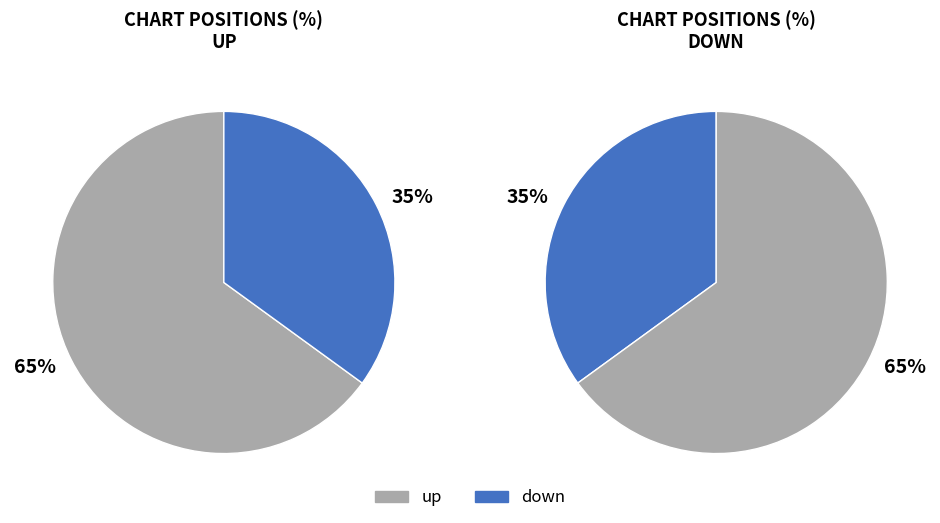

Count the number of slices in the pie.

2